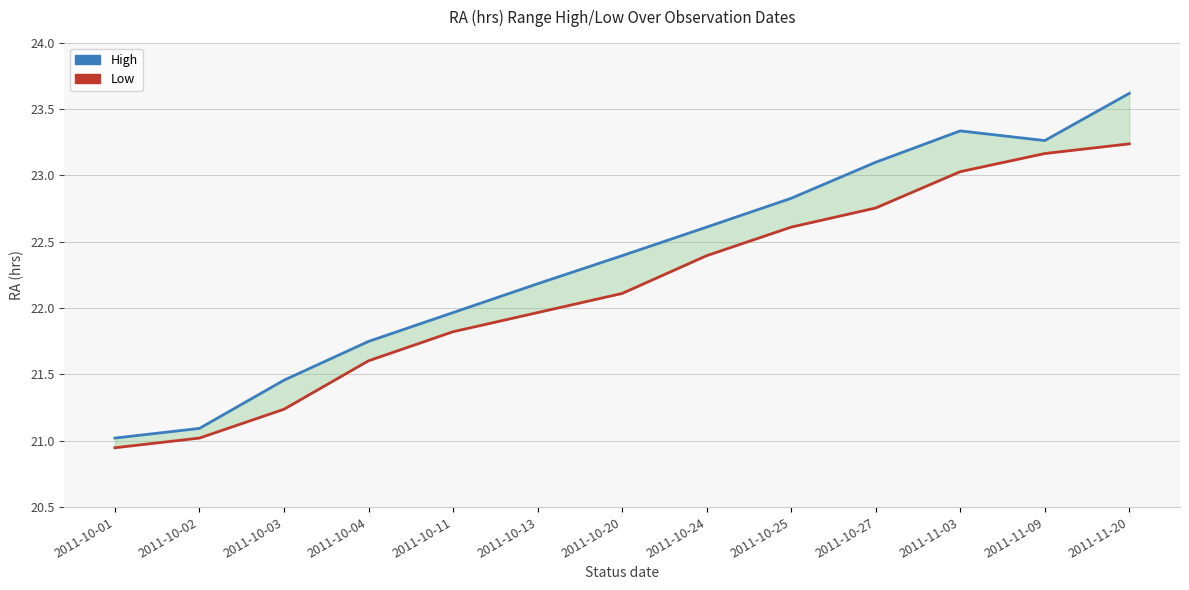

True or false: High has a value of 30.9 at 2011-10-11.

False